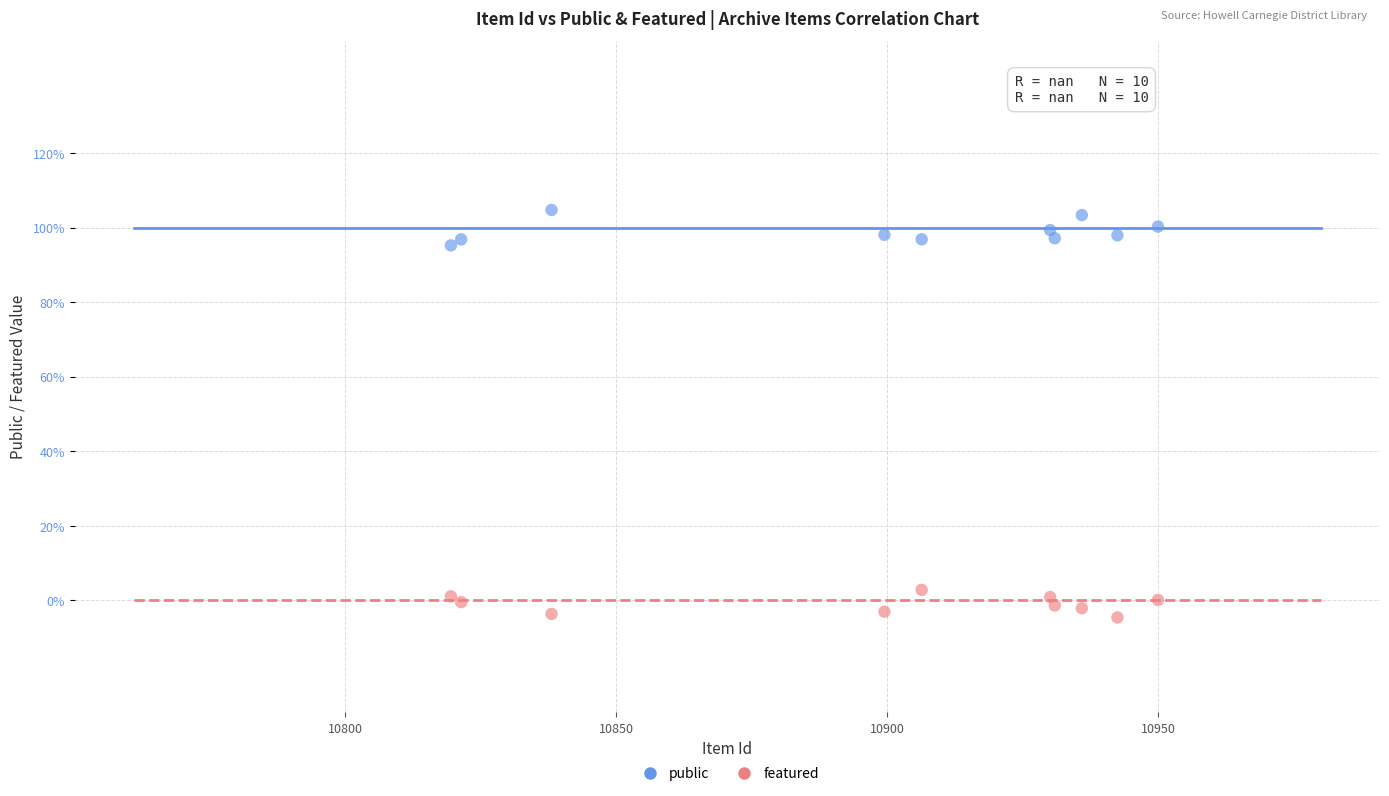

Which series reaches the minimum Y coordinate?

featured